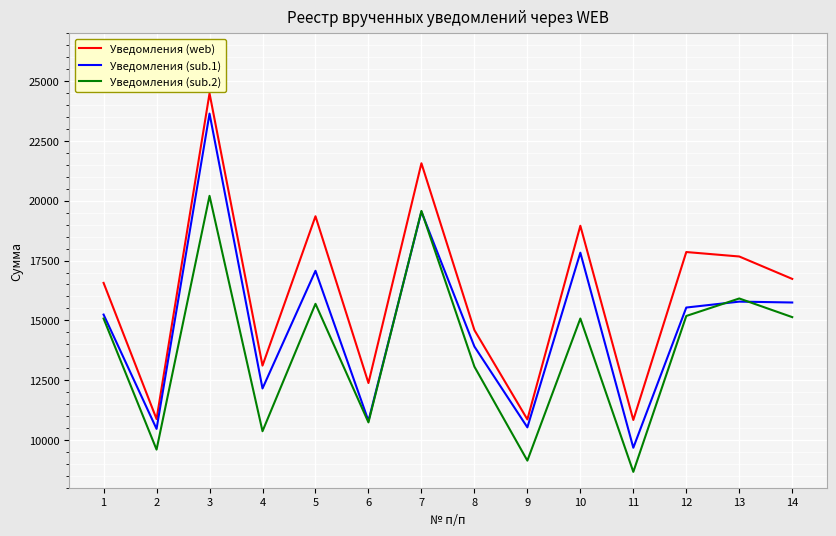

What is the difference between the second highest and minimum values in the Уведомления (sub.1) series?

9870.5